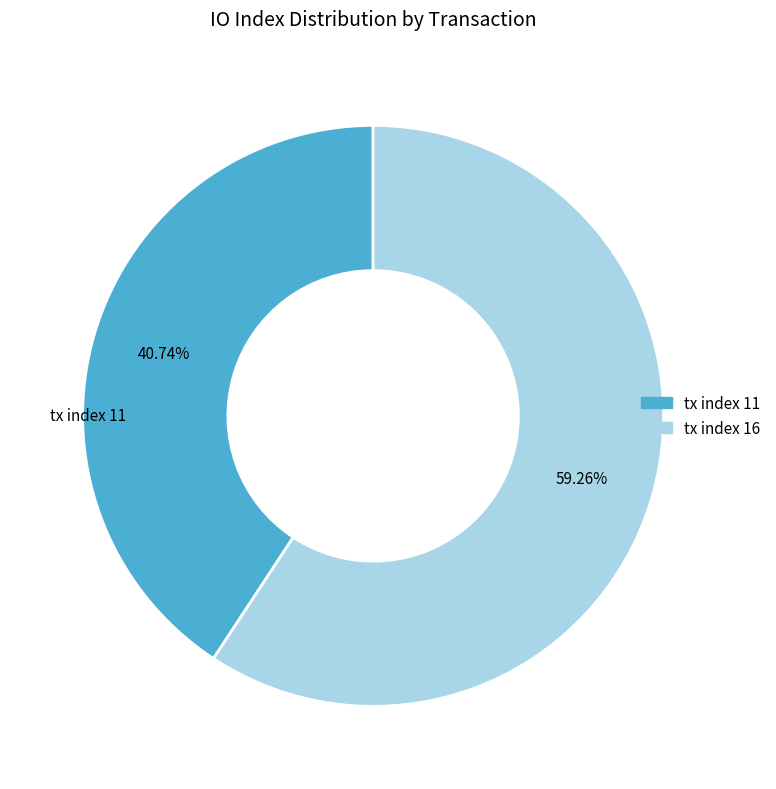

How many segments does this pie chart have?

2